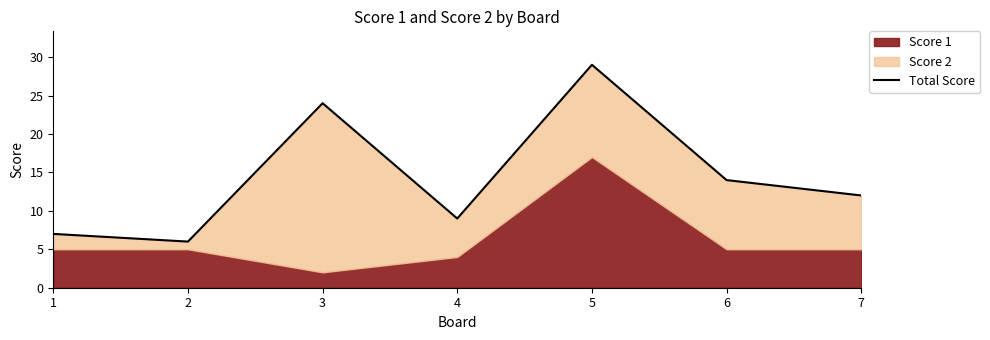

What is the value of the 3rd point from the left?

24